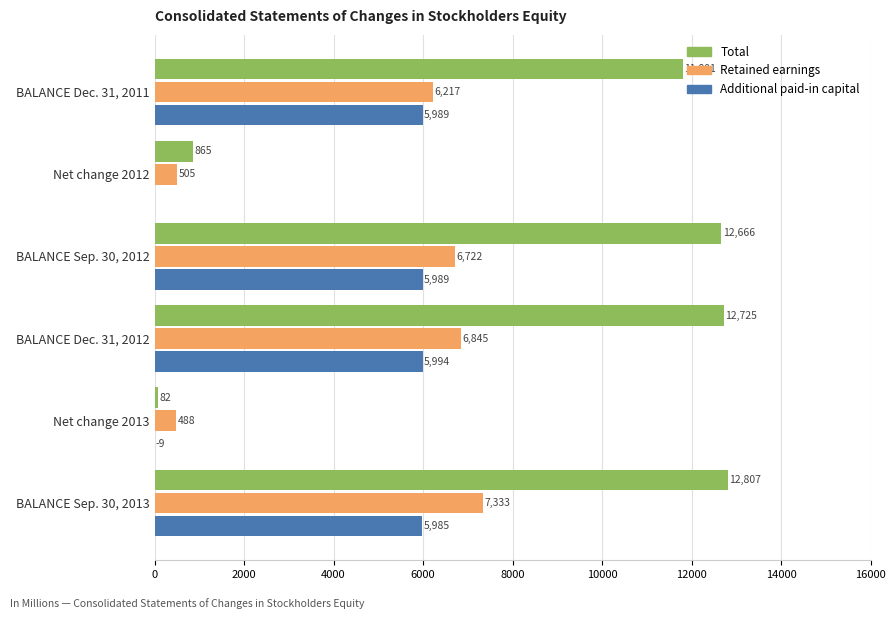

At which label is Additional paid-in capital closest to 2992?

Net change 2012